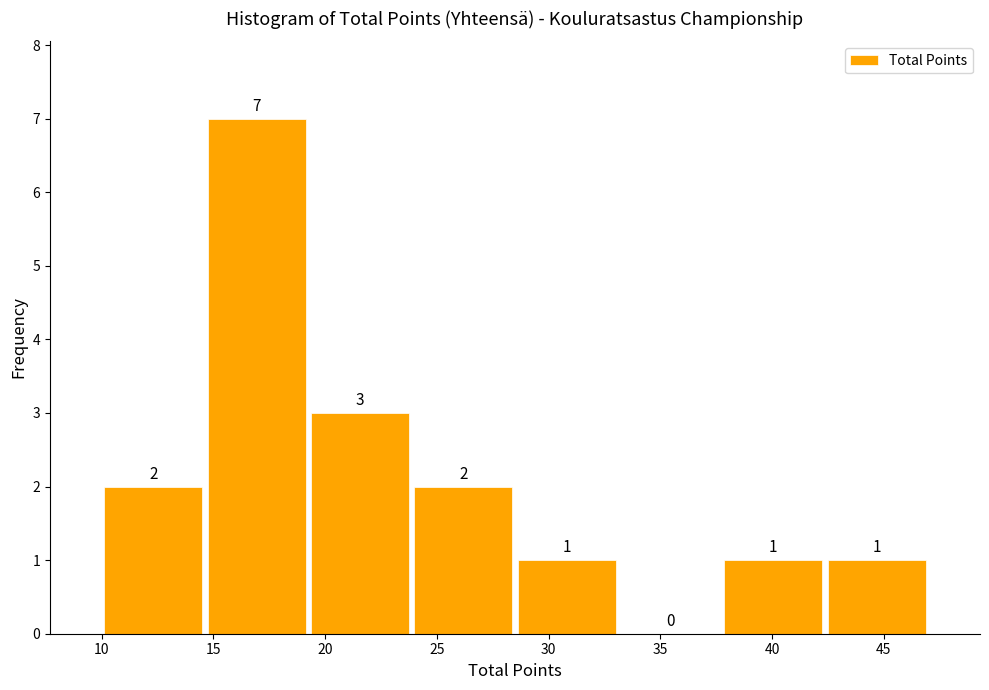

Over which range of the x-axis is the bar tallest?

14.5 to 19.5